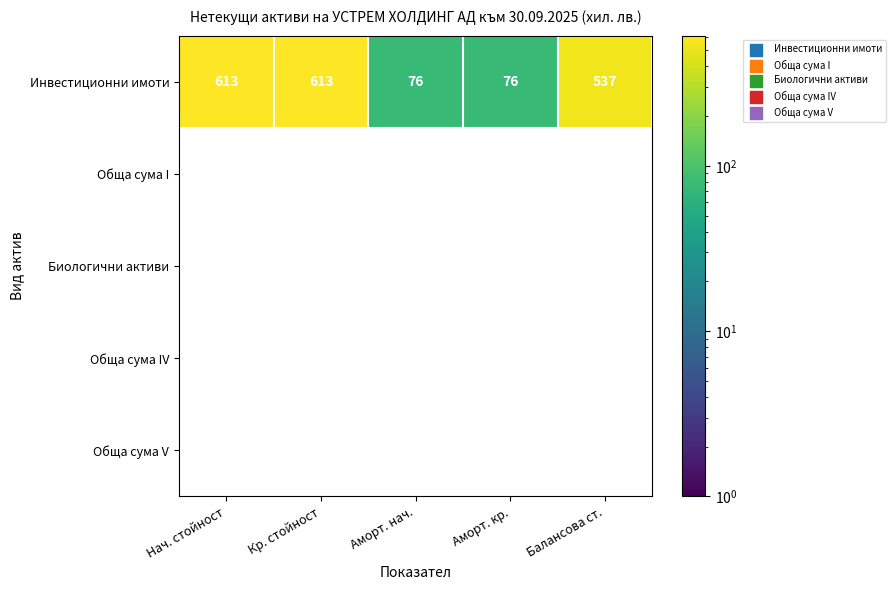

Count the Инвестиционни имоти values in the range 76 to 613.

5